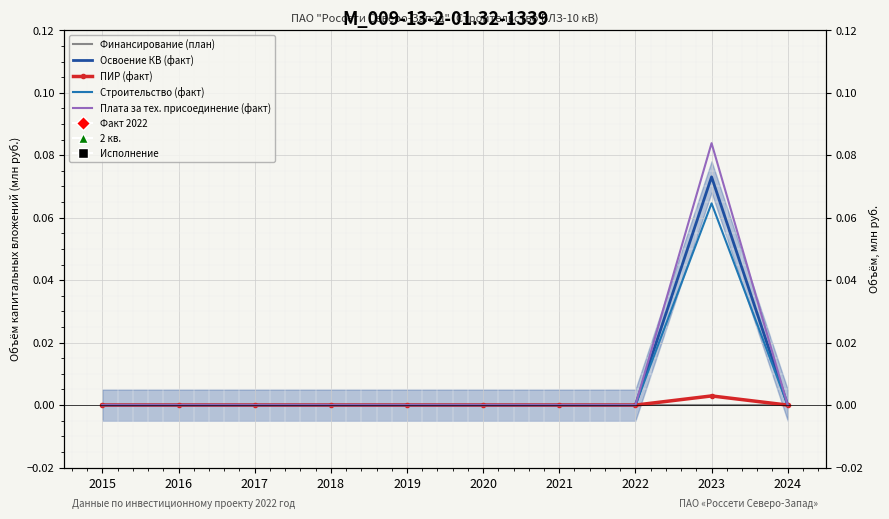

How many lines are shown in the chart?

5